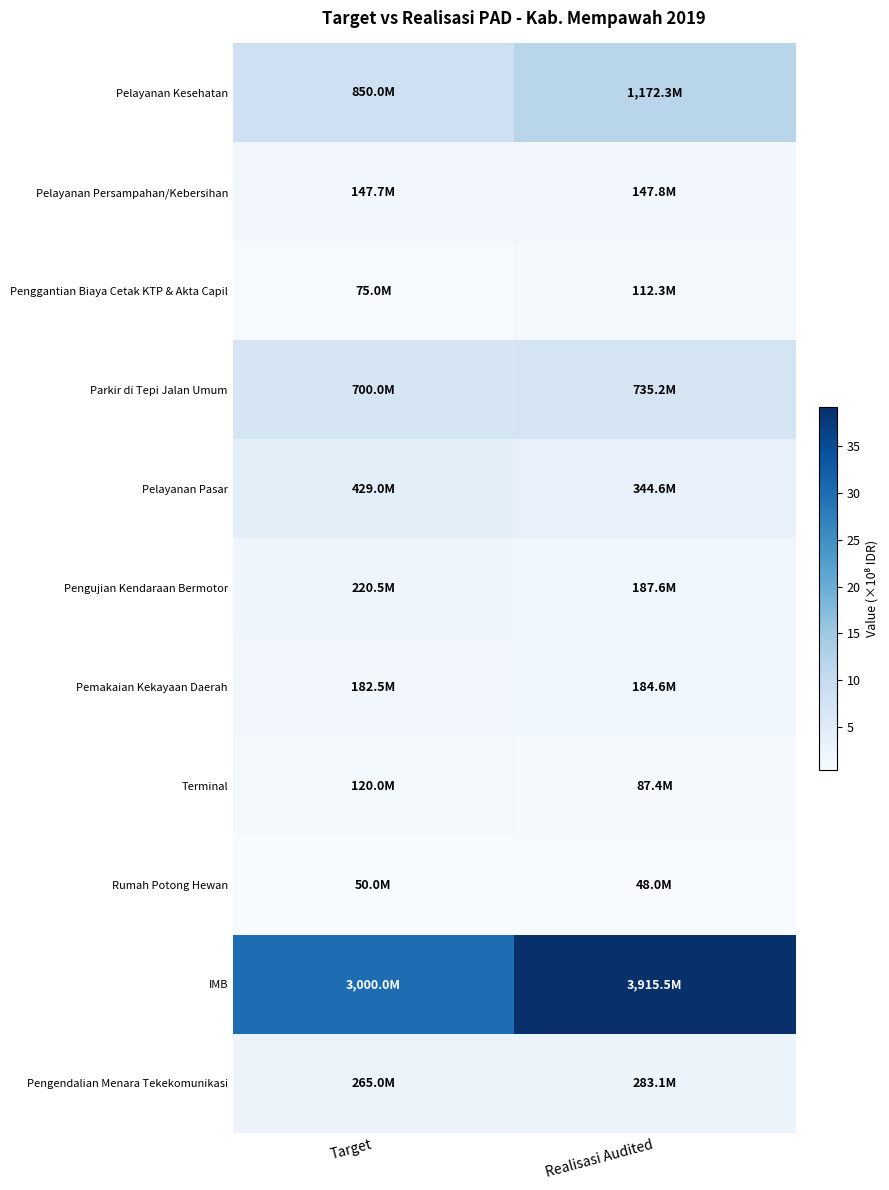

Reading right to left, transcribe all the data shown in this chart.

Pelayanan Kesehatan: Realisasi Audited=11.7	Target=8.5
Pelayanan Persampahan/Kebersihan: Realisasi Audited=1.5	Target=1.5
Penggantian Biaya Cetak KTP & Akta Capil: Realisasi Audited=1.1	Target=0.8
Parkir di Tepi Jalan Umum: Realisasi Audited=7.4	Target=7.0
Pelayanan Pasar: Realisasi Audited=3.4	Target=4.3
Pengujian Kendaraan Bermotor: Realisasi Audited=1.9	Target=2.2
Pemakaian Kekayaan Daerah: Realisasi Audited=1.8	Target=1.8
Terminal: Realisasi Audited=0.9	Target=1.2
Rumah Potong Hewan: Realisasi Audited=0.5	Target=0.5
IMB: Realisasi Audited=39.2	Target=30.0
Pengendalian Menara Tekekomunikasi: Realisasi Audited=2.8	Target=2.6